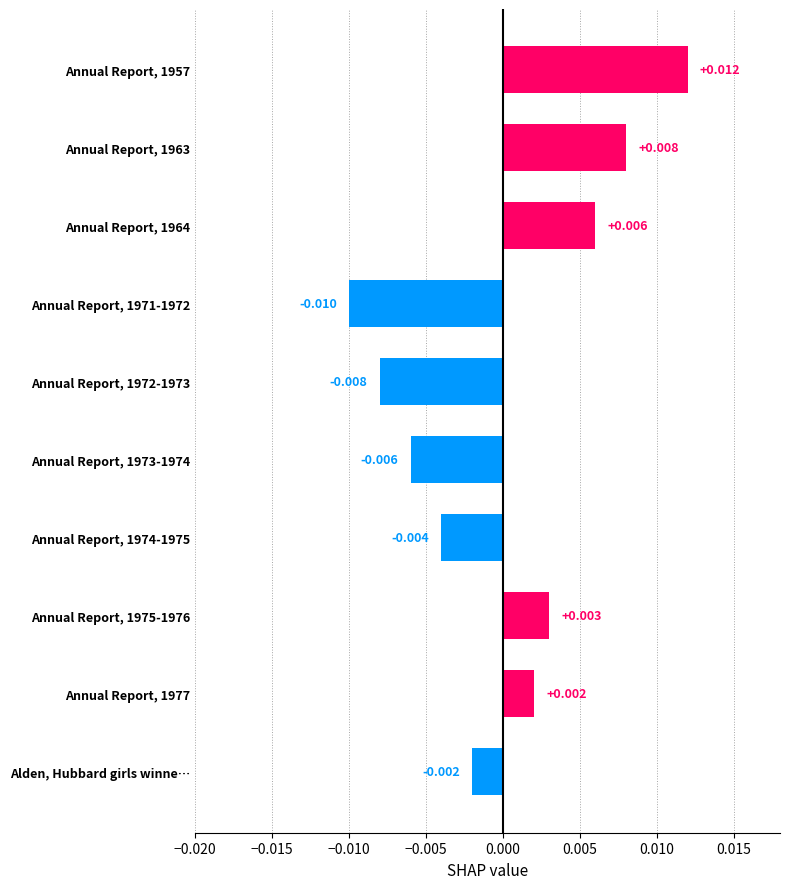

Which label corresponds to the smallest value in the chart?

Annual Report, 1971-1972